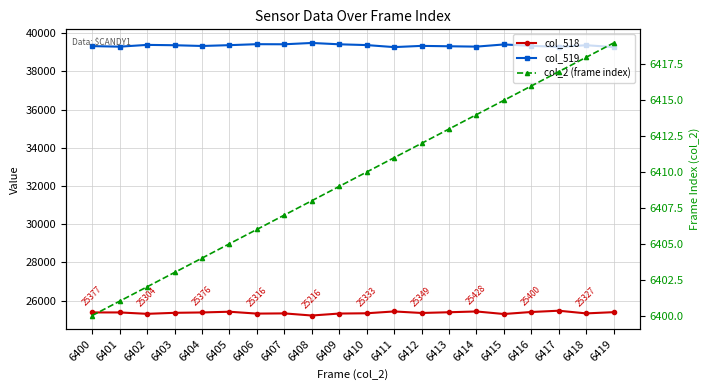

At which category does col_519 reach its first local peak?

6402